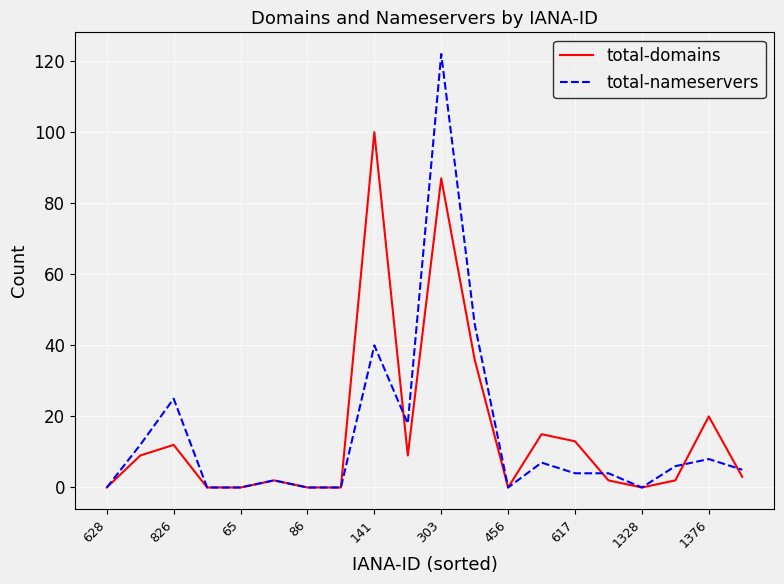

Rank the series by their maximum value, from highest to lowest.

total-nameservers, total-domains